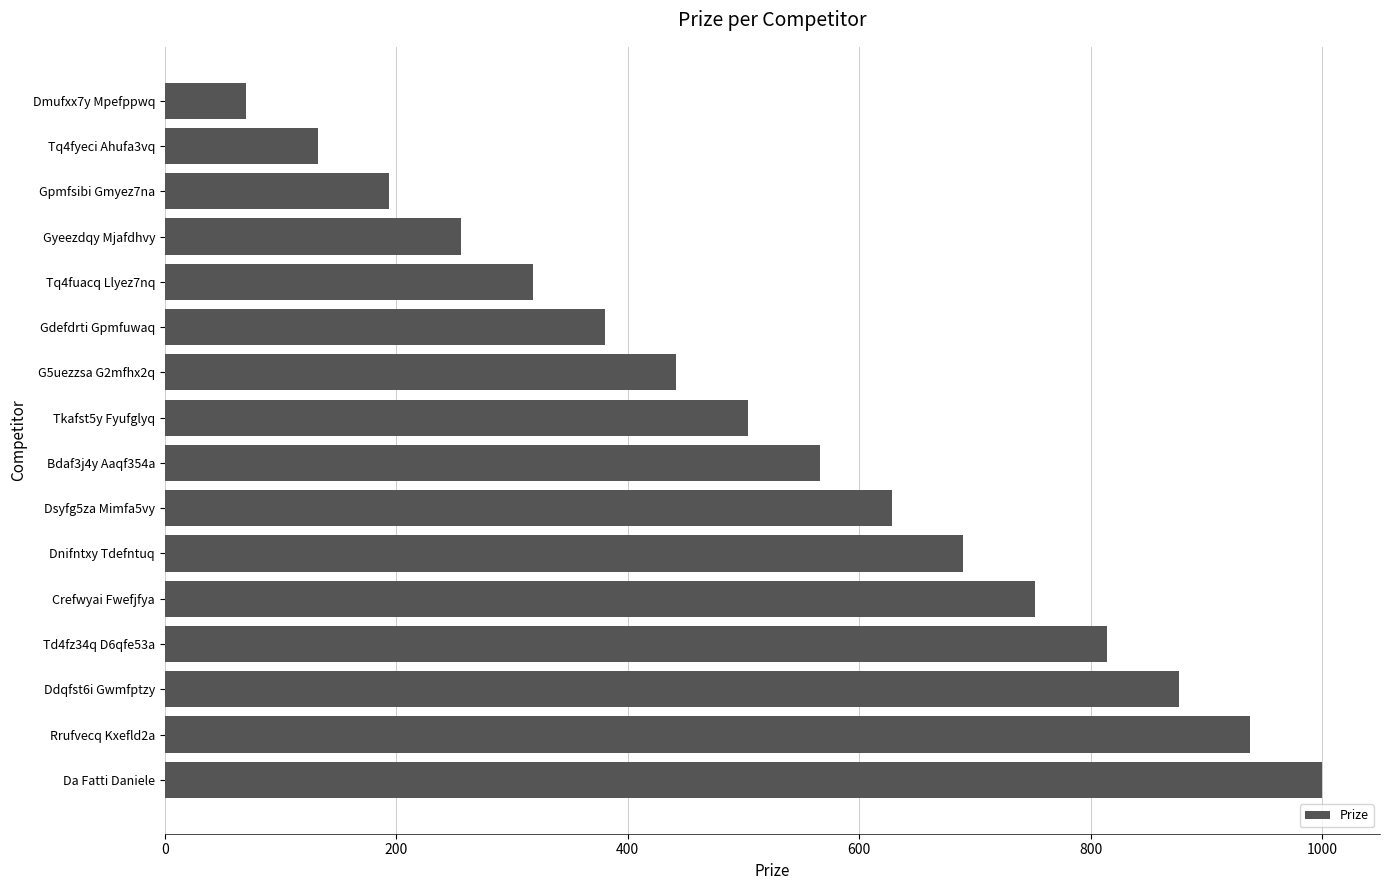

Rank the categories by value from lowest to highest.

Dmufxx7y Mpefppwq, Tq4fyeci Ahufa3vq, Gpmfsibi Gmyez7na, Gyeezdqy Mjafdhvy, Tq4fuacq Llyez7nq, Gdefdrti Gpmfuwaq, G5uezzsa G2mfhx2q, Tkafst5y Fyufglyq, Bdaf3j4y Aaqf354a, Dsyfg5za Mimfa5vy, Dnifntxy Tdefntuq, Crefwyai Fwefjfya, Td4fz34q D6qfe53a, Ddqfst6i Gwmfptzy, Rrufvecq Kxefld2a, Da Fatti Daniele